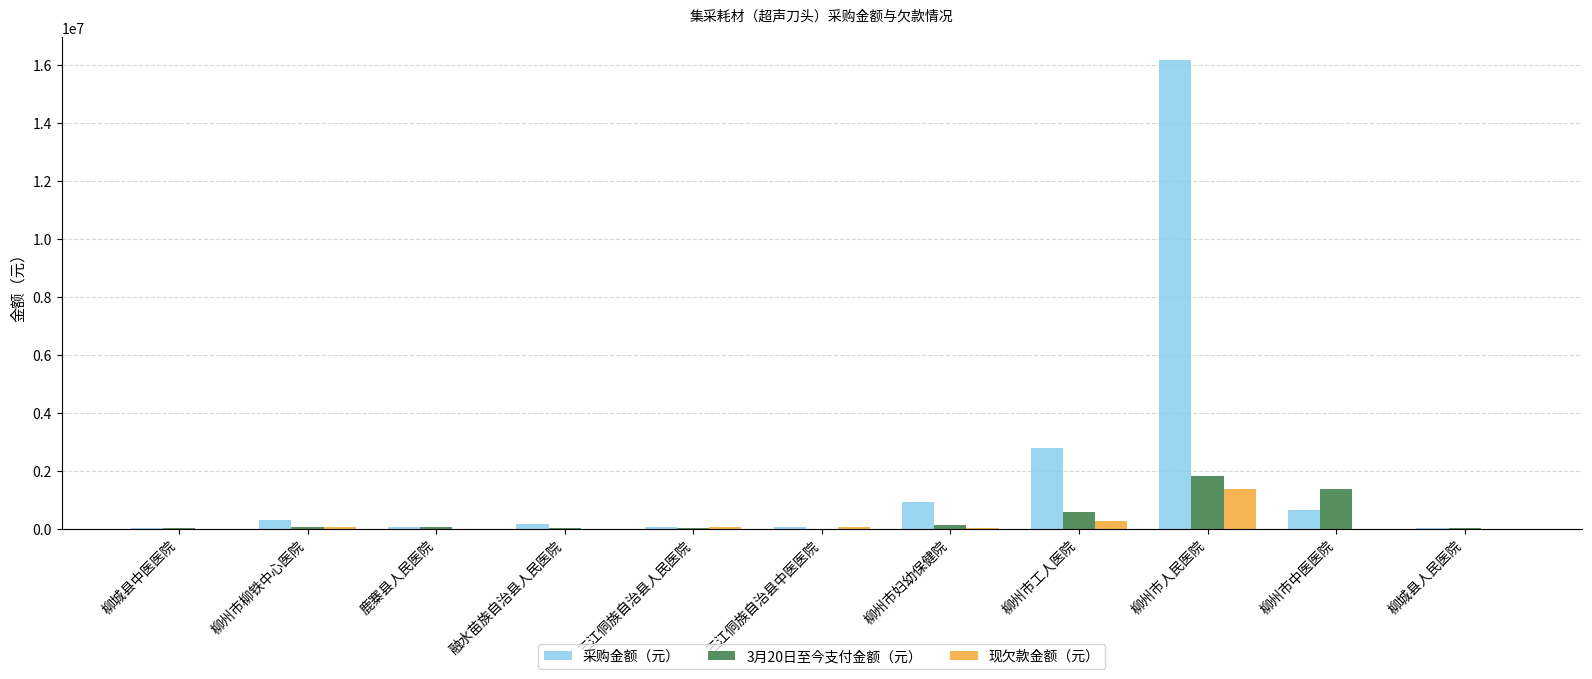

Is it true that 采购金额（元） equals 9495.1 at 柳城县中医医院?

True